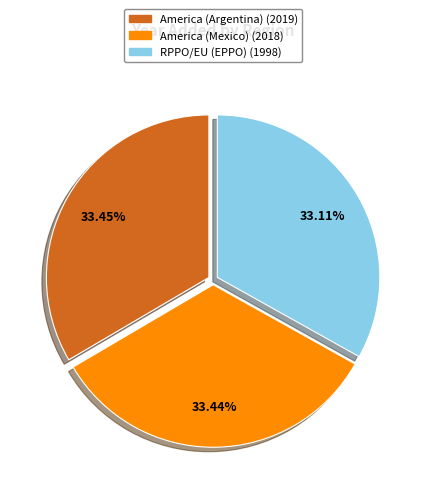

Do America (Mexico) and America (Argentina) together represent more than half of the pie?

Yes